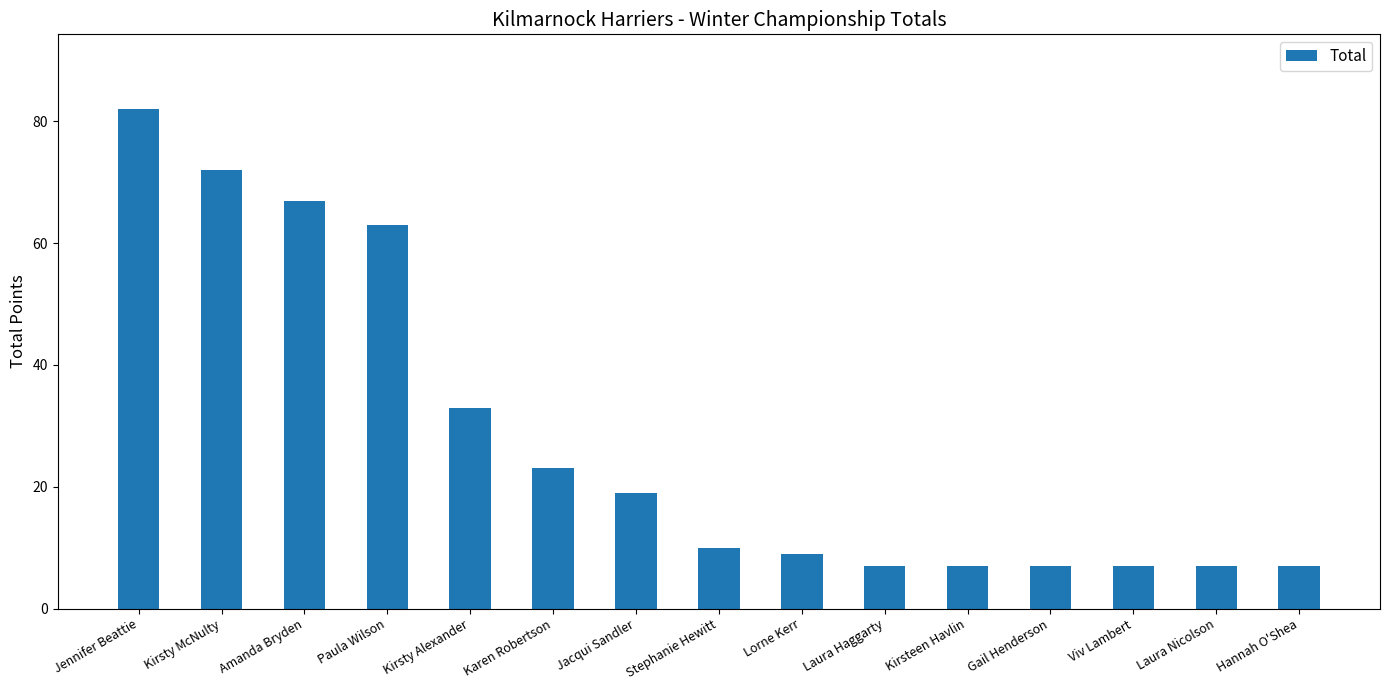

Where is the data nearest to the value 44?

Kirsty Alexander